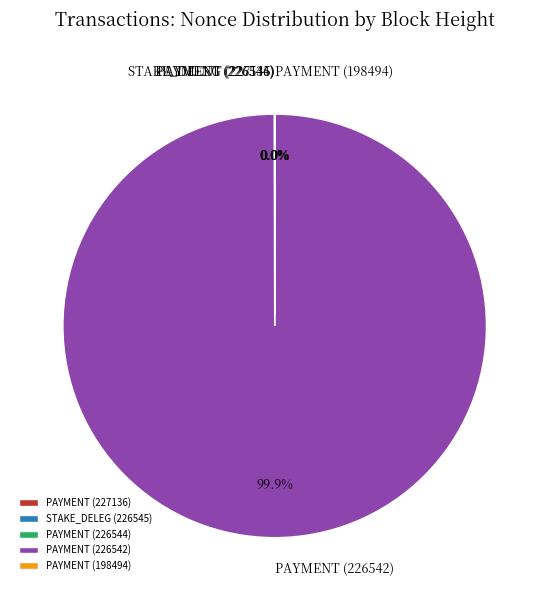

Does PAYMENT (226542) represent more than half of the total?

Yes